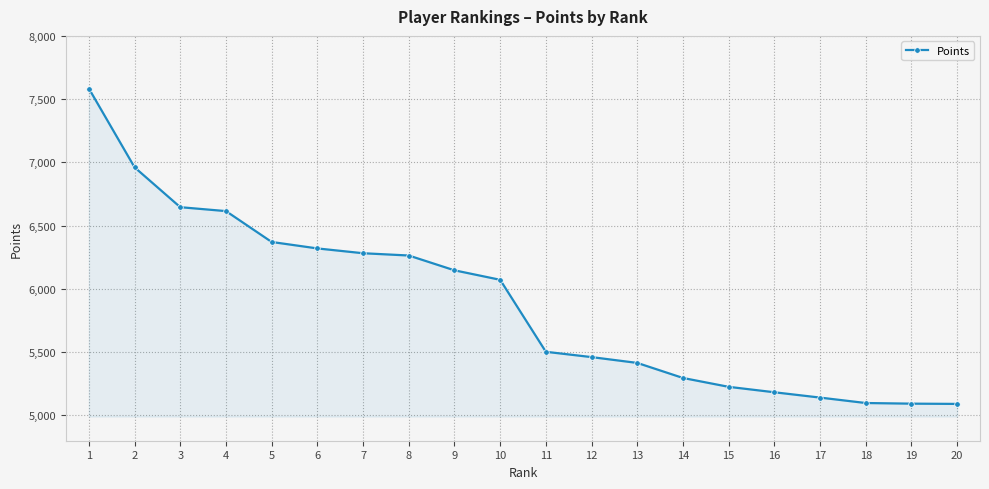

What is the difference between the maximum and minimum values?

2493